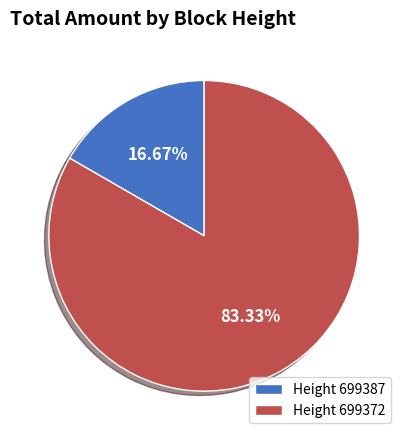

How many slices are in this pie chart?

2